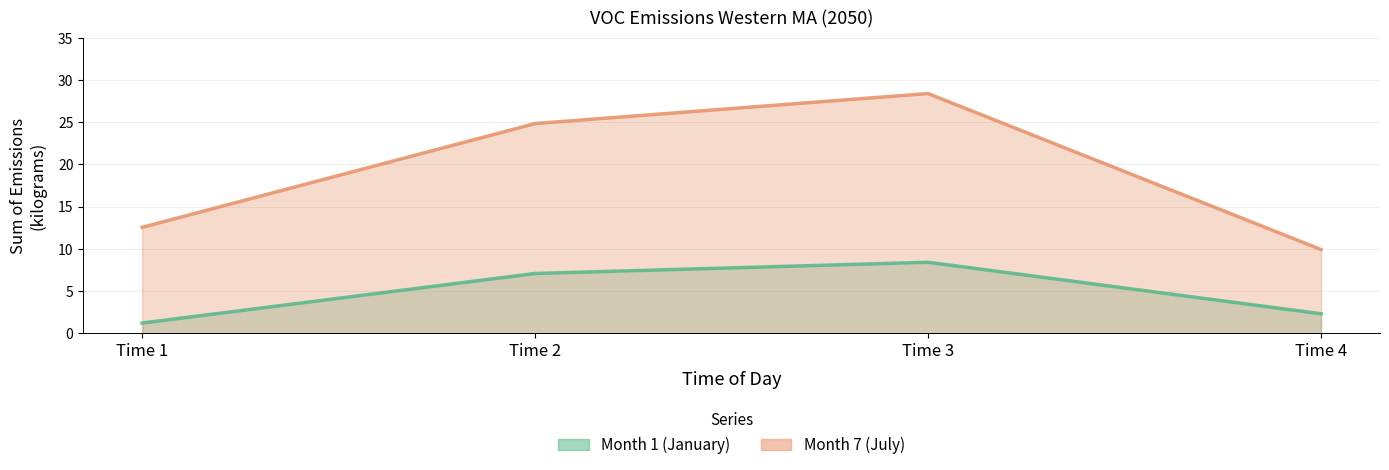

What is the highest value of the Month 1 (January) series?

8.4